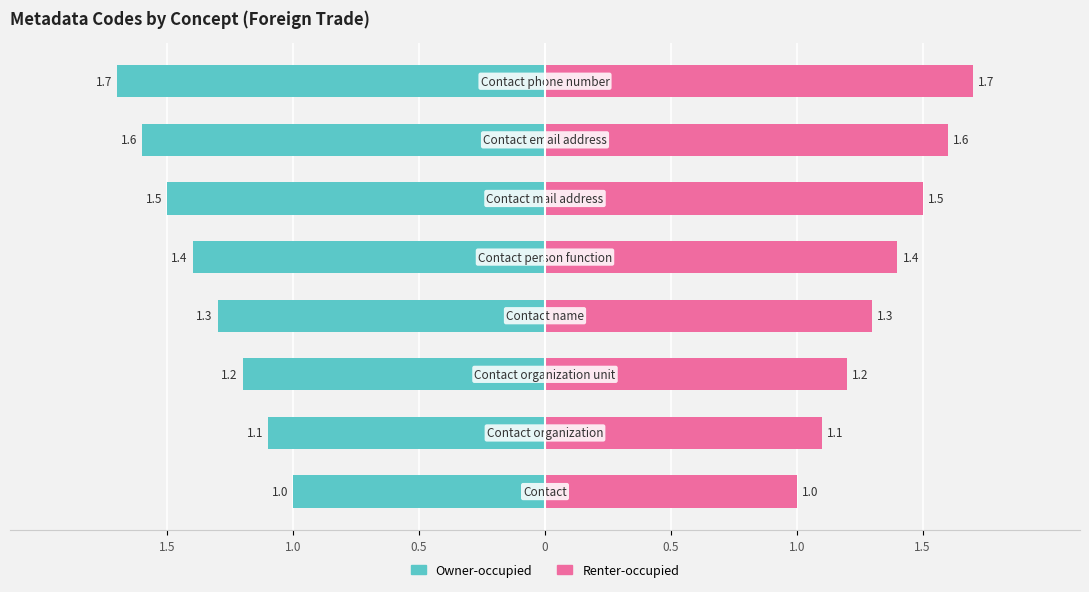

What is the difference between the second highest and second lowest values in the Renter-occupied series?

0.5